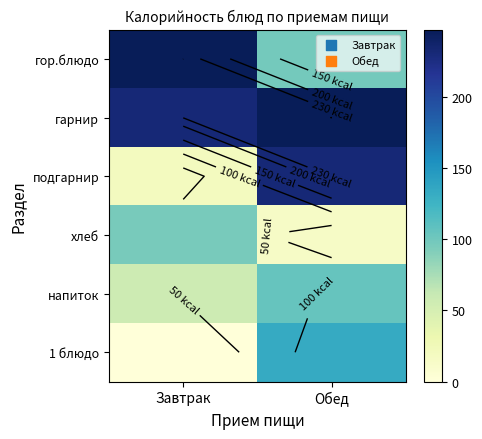

What is the difference between the maximum and minimum values in the гор.блюдо series?

148.8